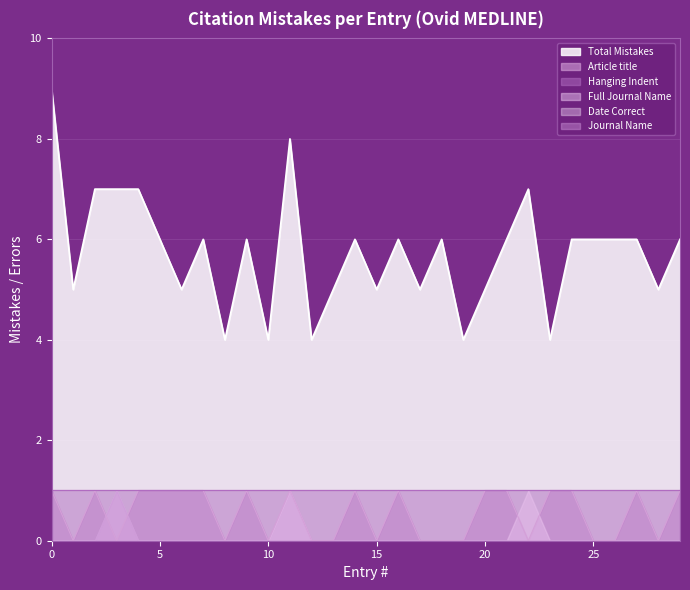

The Article title series shows 1 at 22. True or false?

False